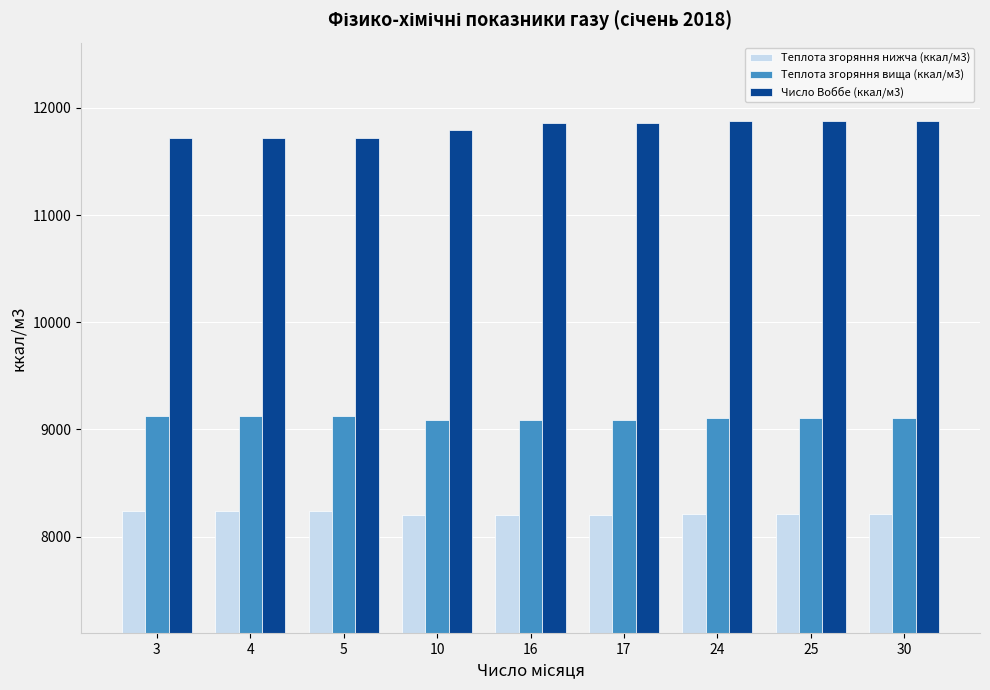

What is the minimum value shown in the chart?

8202.0